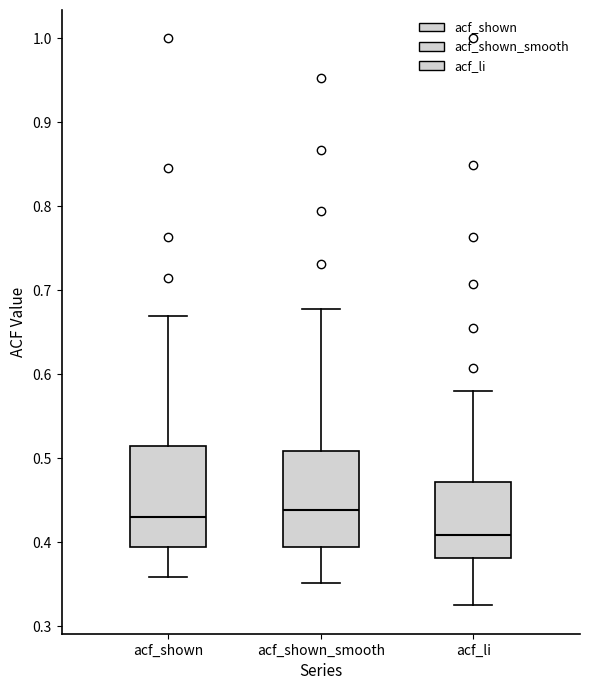

Where is the lower edge of the box for acf_li on the y-axis? The values are not printed on the chart, so give them approximately, as read against the axis.

0.38